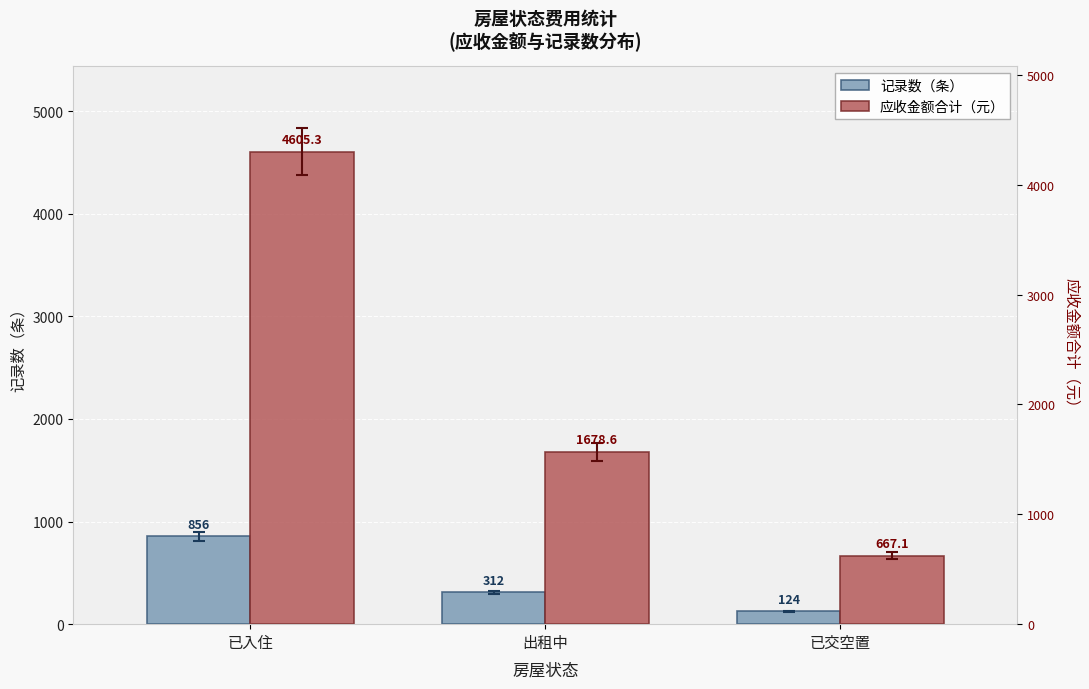

Reading left to right, extract all data points from this chart.

记录数（条）: 已入住=856.0	出租中=312.0	已交空置=124.0
应收金额合计（元）: 已入住=4605.3	出租中=1678.6	已交空置=667.1